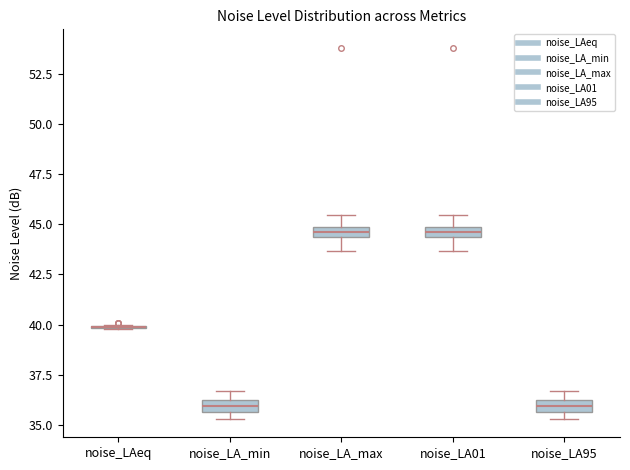

Where is the upper edge of the box for noise_LA01 on the y-axis? The values are not printed on the chart, so give them approximately, as read against the axis.

45.0